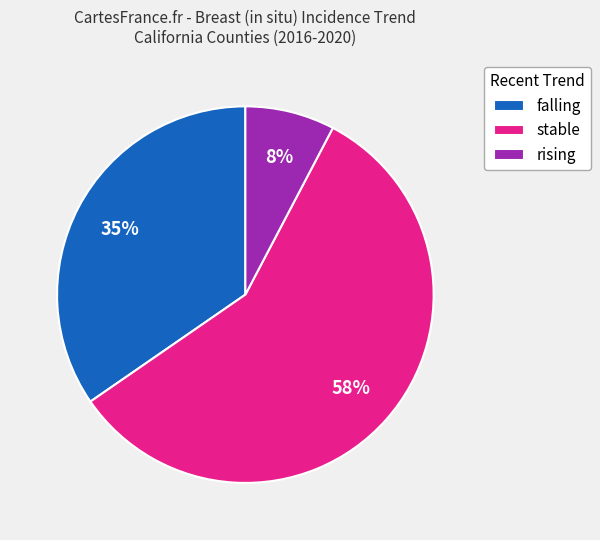

Combined, do stable and falling account for over 50%?

Yes